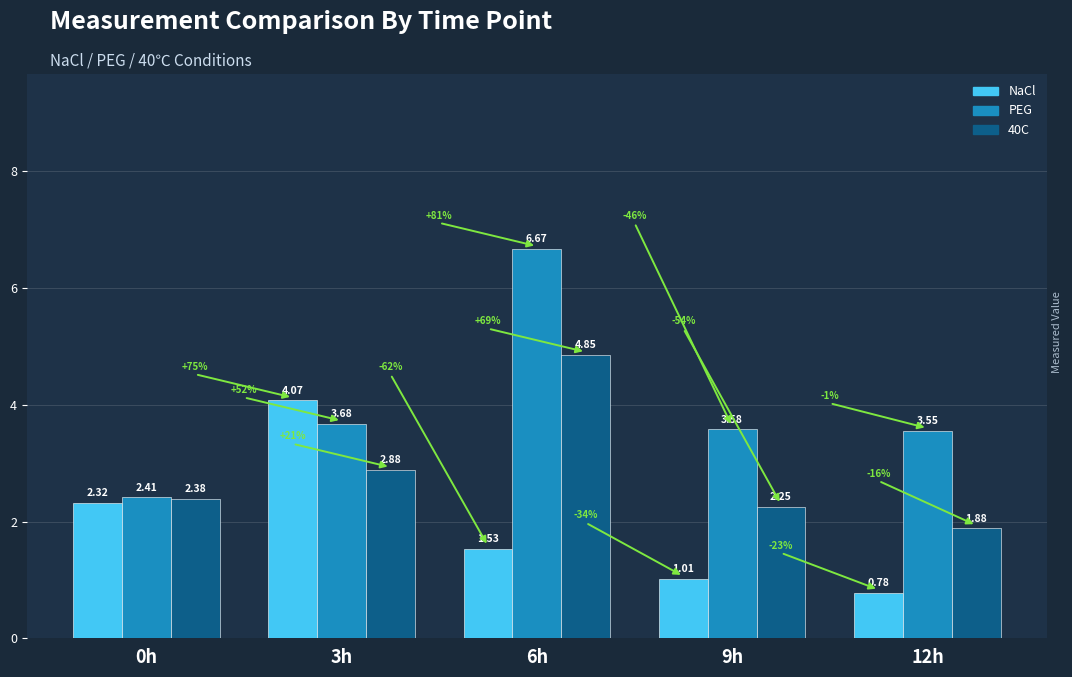

What is the difference between the second highest and second lowest values in the 40C series?

0.6